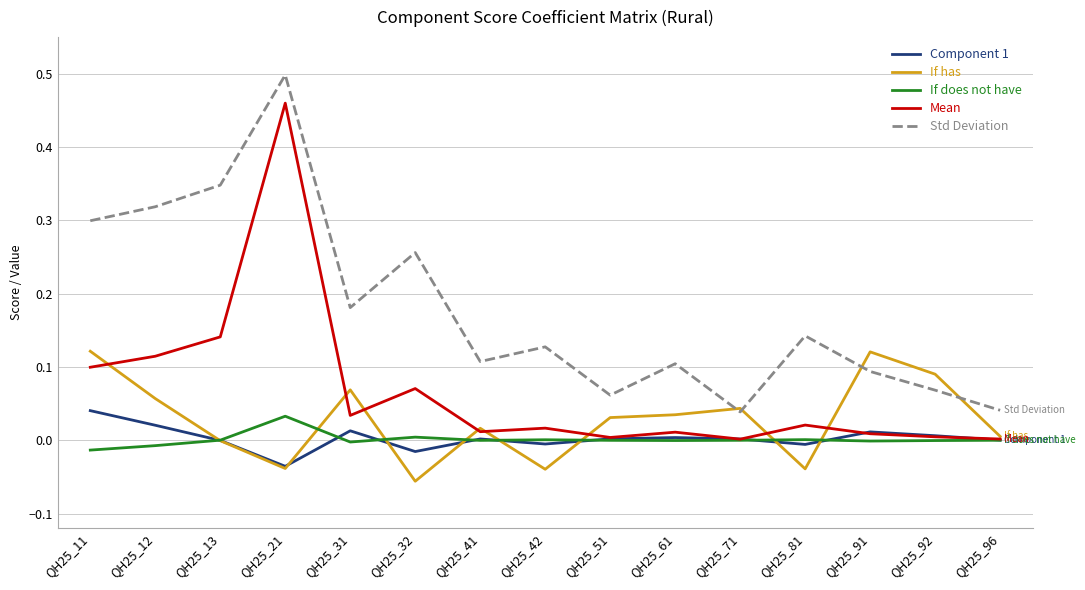

At which category is the sum across all series the highest?

QH25_21